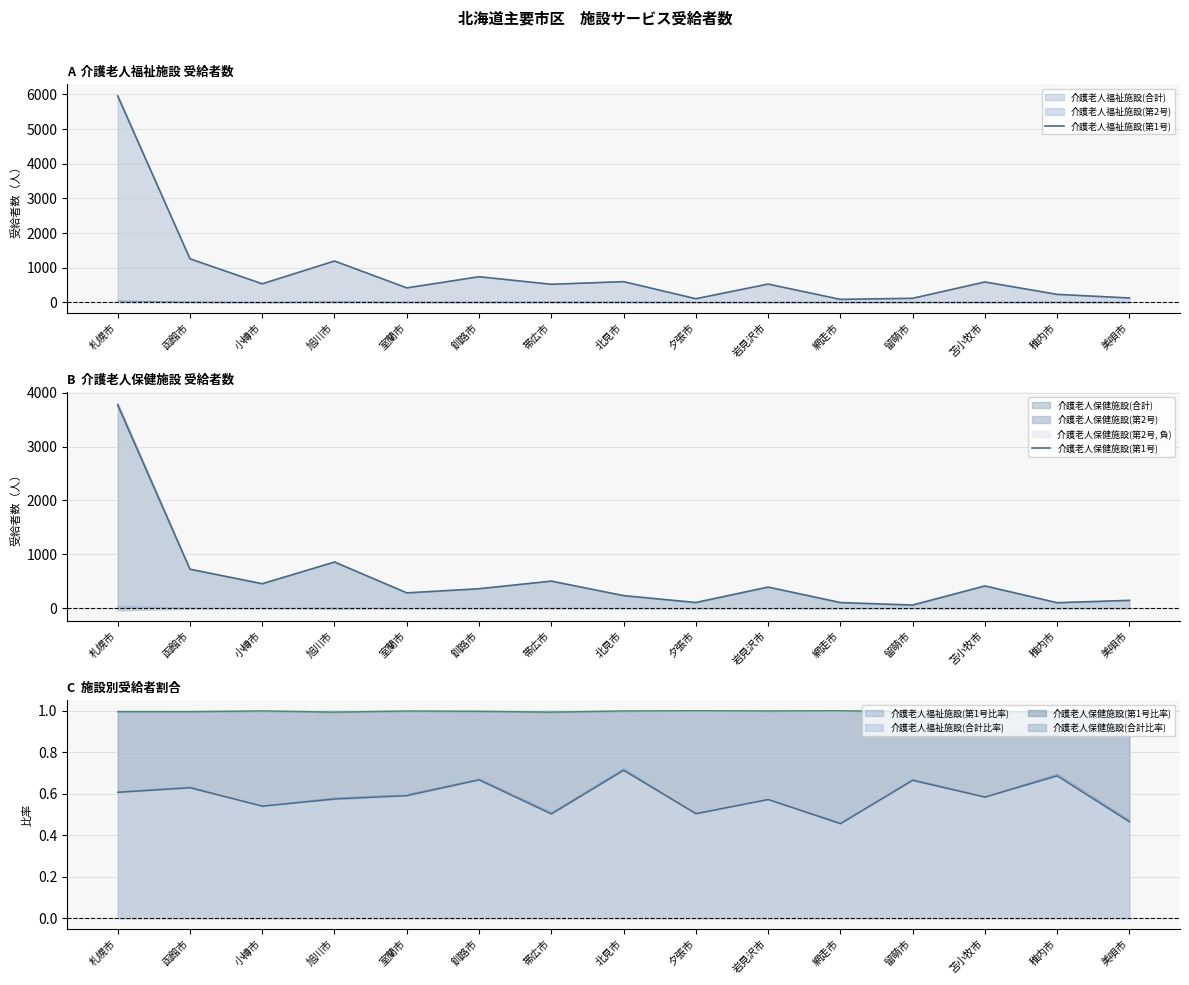

How many values in the 介護老人保健施設(第1号) series are below 361?

7